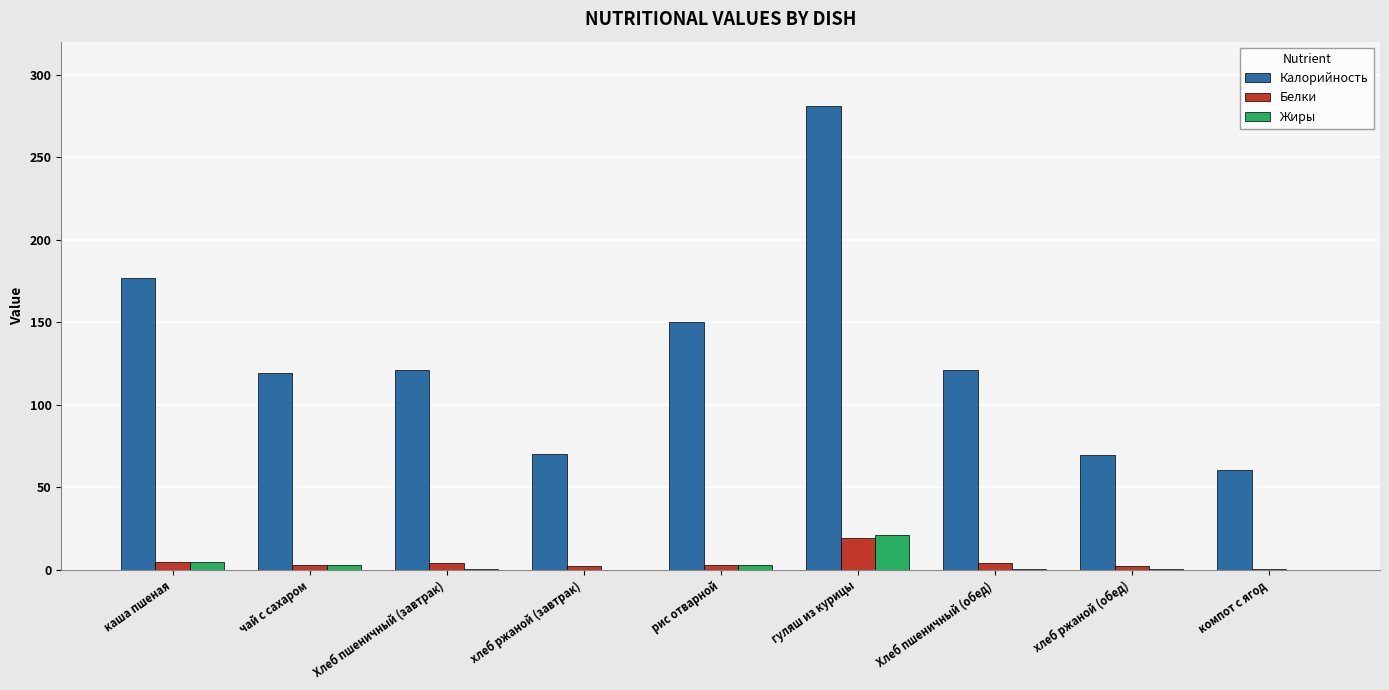

Is the value of Калорийность at чай с сахаром greater than the value of Жиры at хлеб ржаной (обед)?

Yes